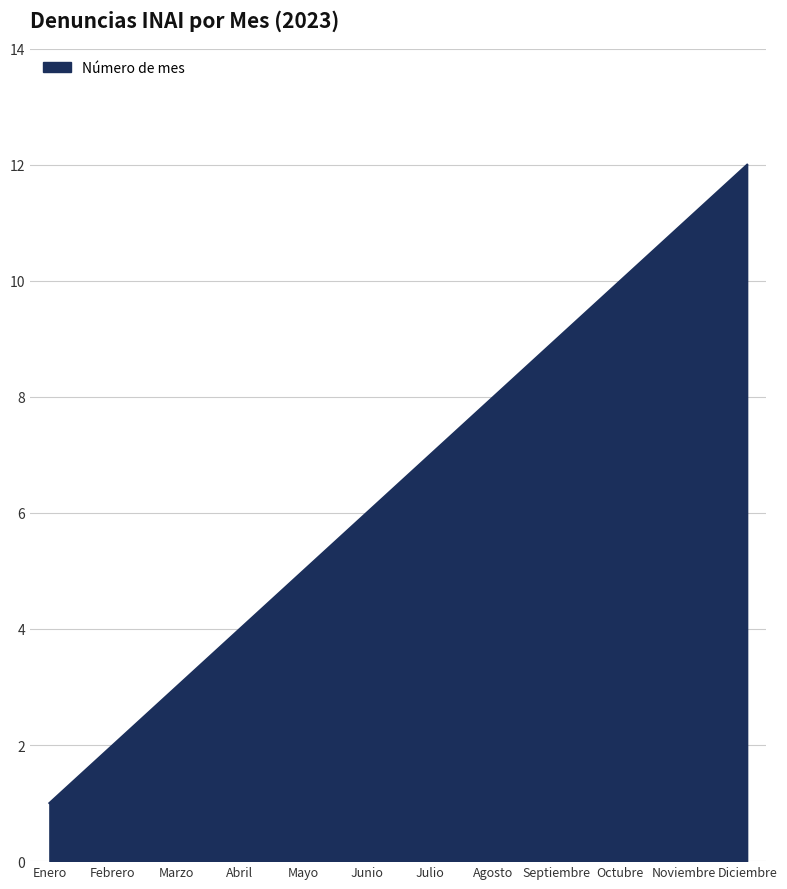

Rank the categories by value from lowest to highest.

Enero, Febrero, Marzo, Abril, Mayo, Junio, Julio, Agosto, Septiembre, Octubre, Noviembre, Diciembre